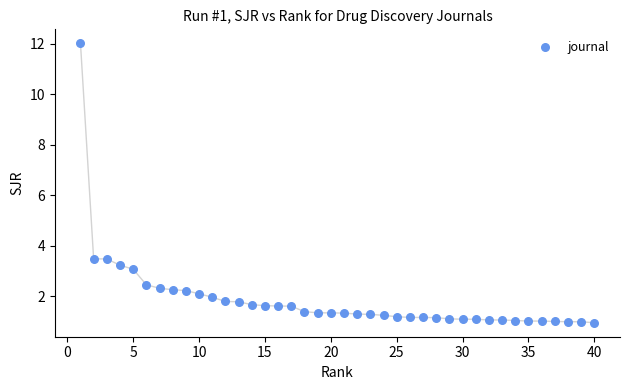

What is the range of X values (max minus min)?

39.0